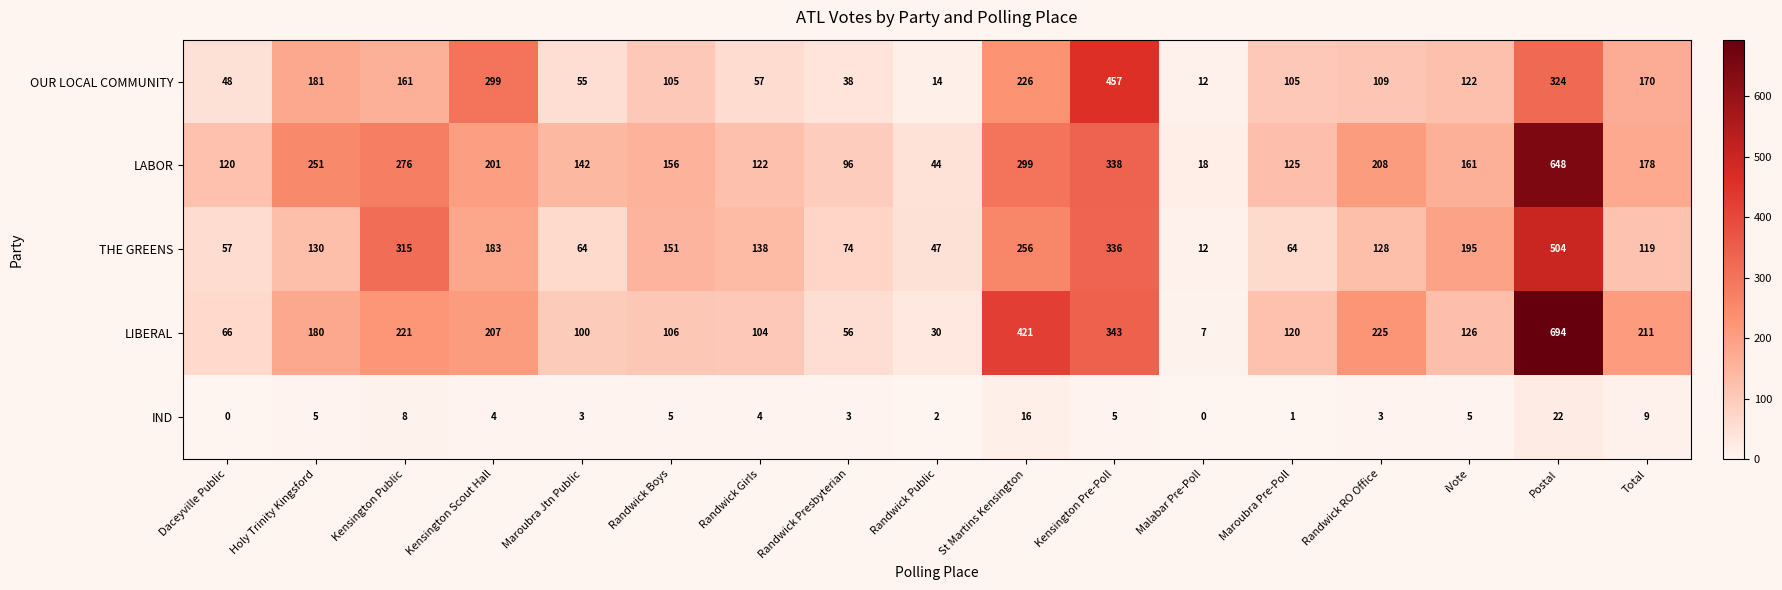

What is the difference between the highest and lowest values at Kensington Public?

307